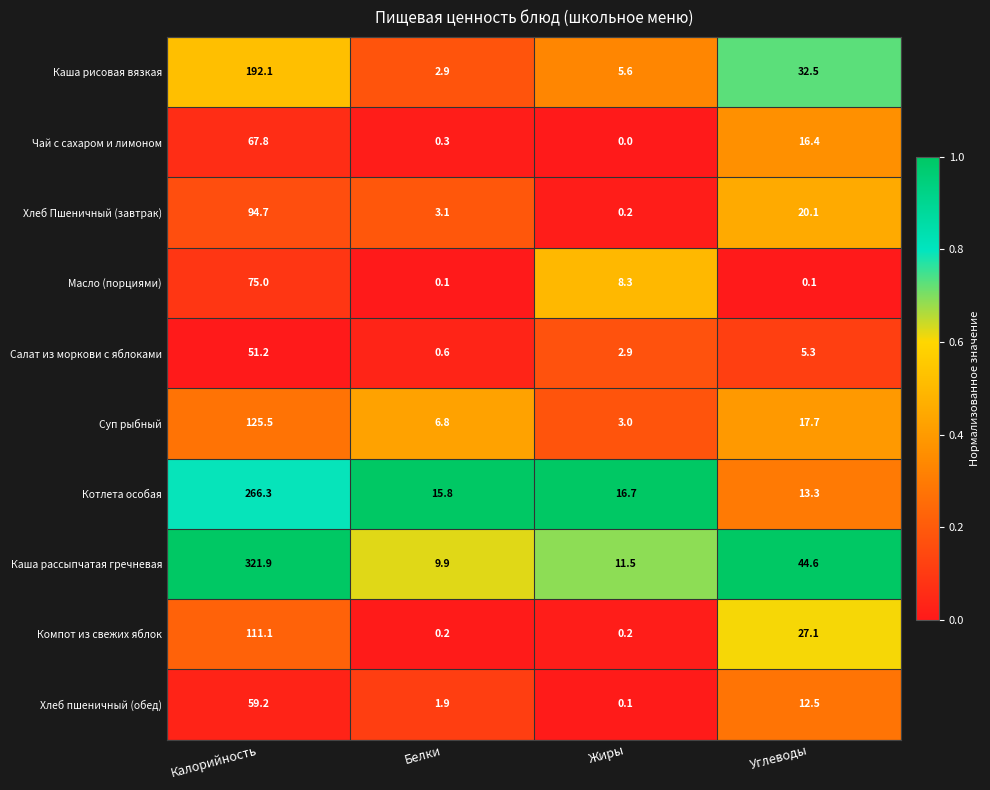

True or false: Каша рассыпчатая гречневая has a value of 44.6 at Углеводы.

True